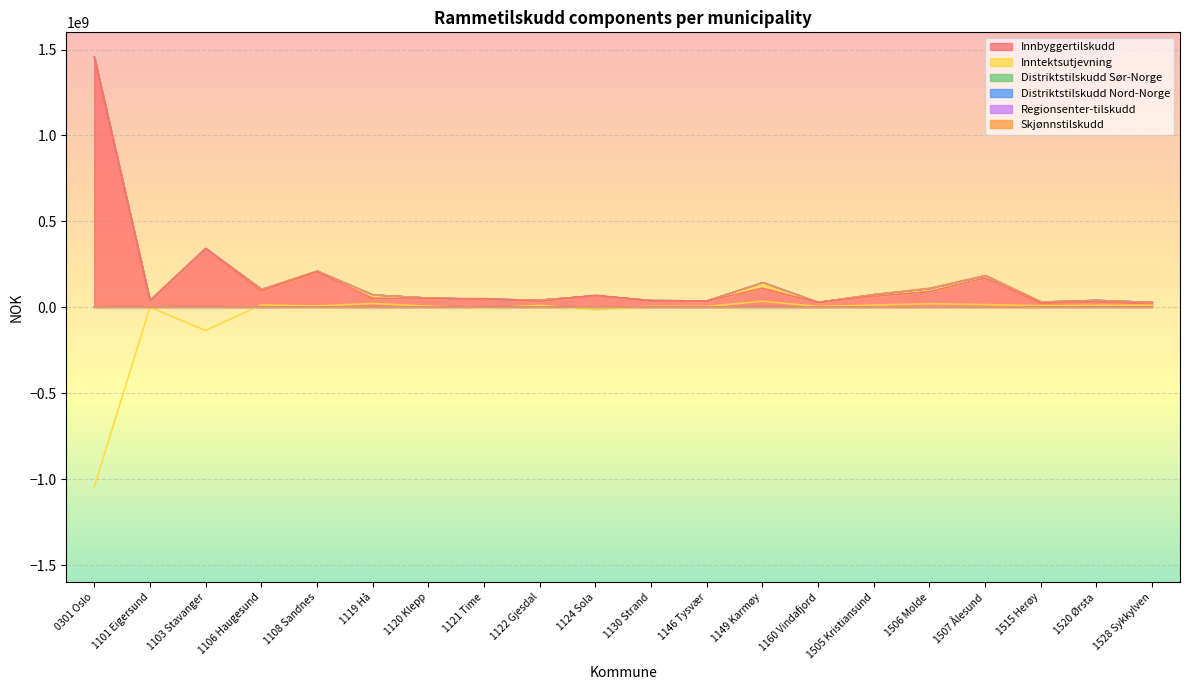

At which label does Innbyggertilskudd reach its peak?

0301 Oslo